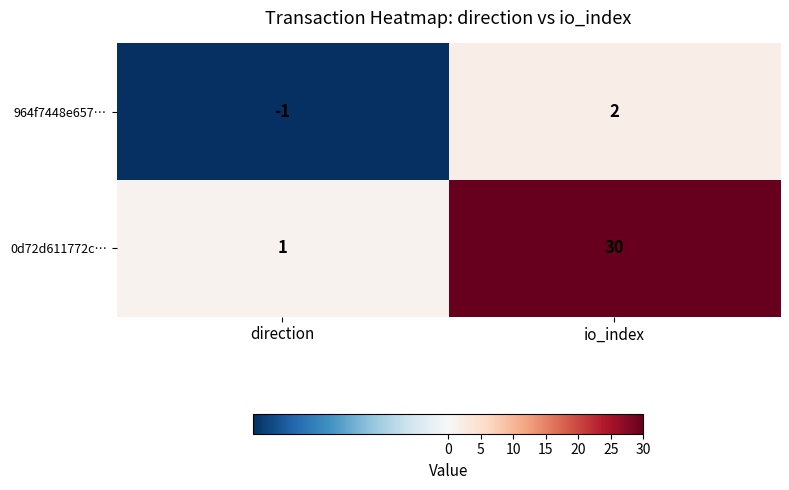

What is the maximum value shown in the chart?

30